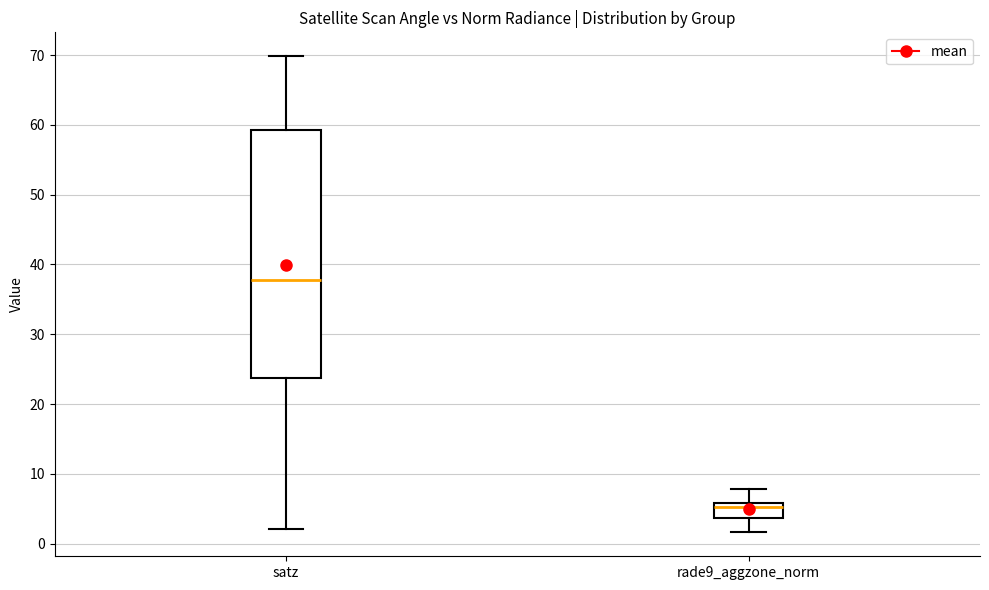

Which box's median line is the lowest?

rade9_aggzone_norm